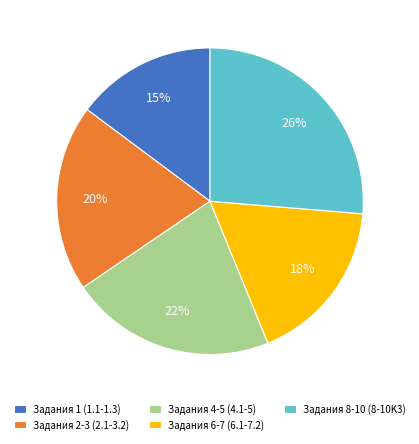

Count the number of slices in the pie.

5